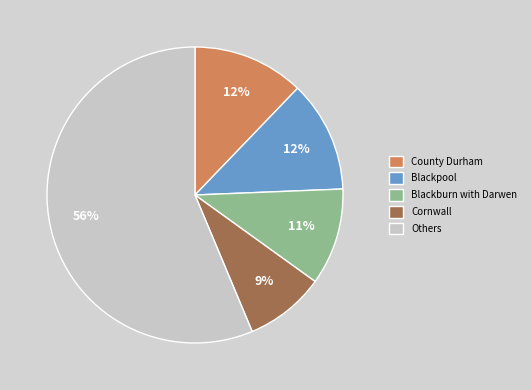

How many segments does this pie chart have?

5